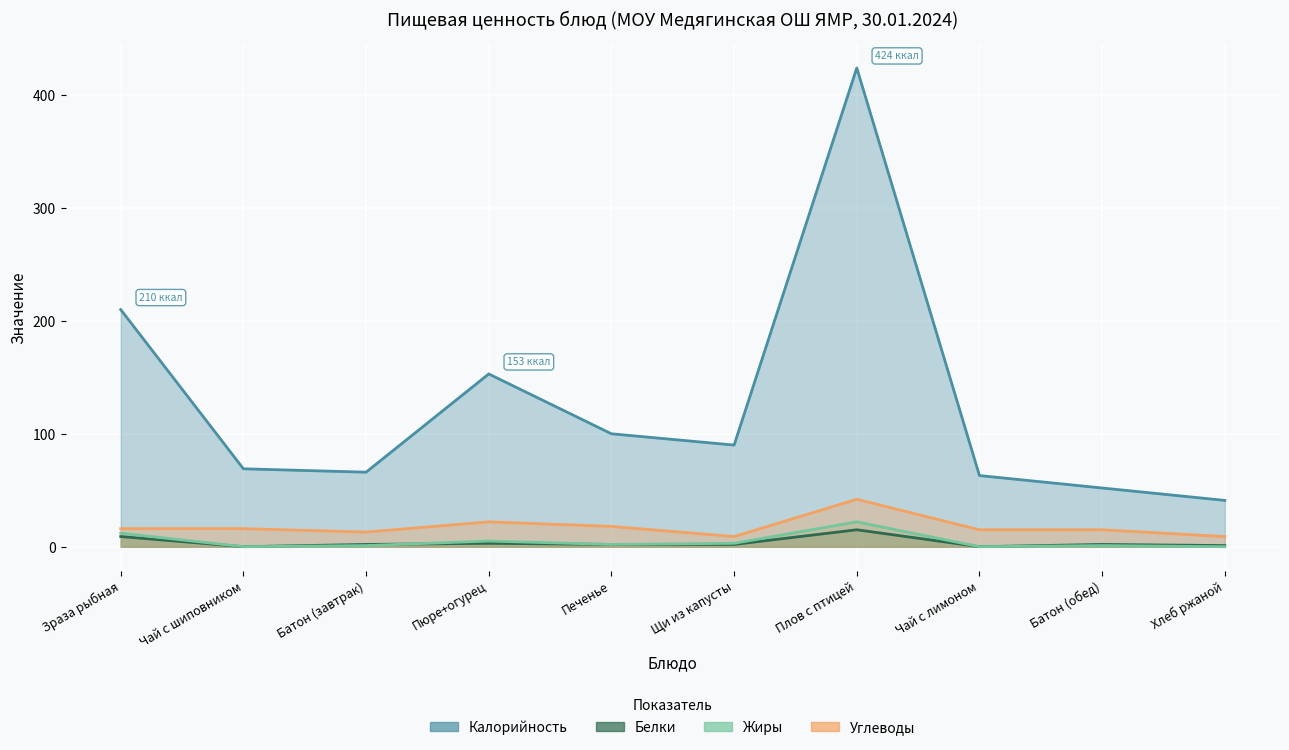

True or false: Жиры and Калорийность intersect in this chart.

False